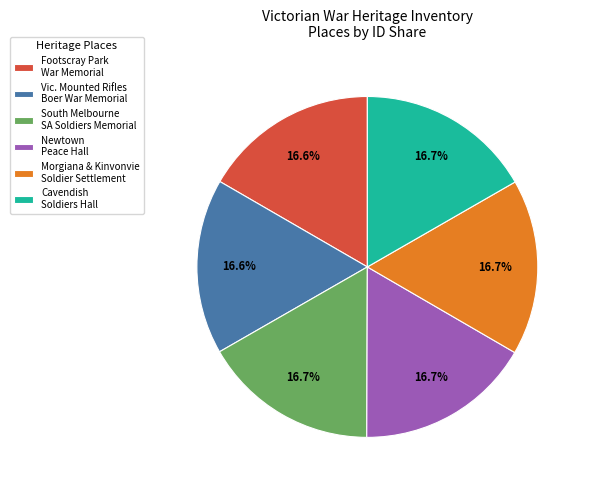

Is there any slice that represents more than half of the pie?

No